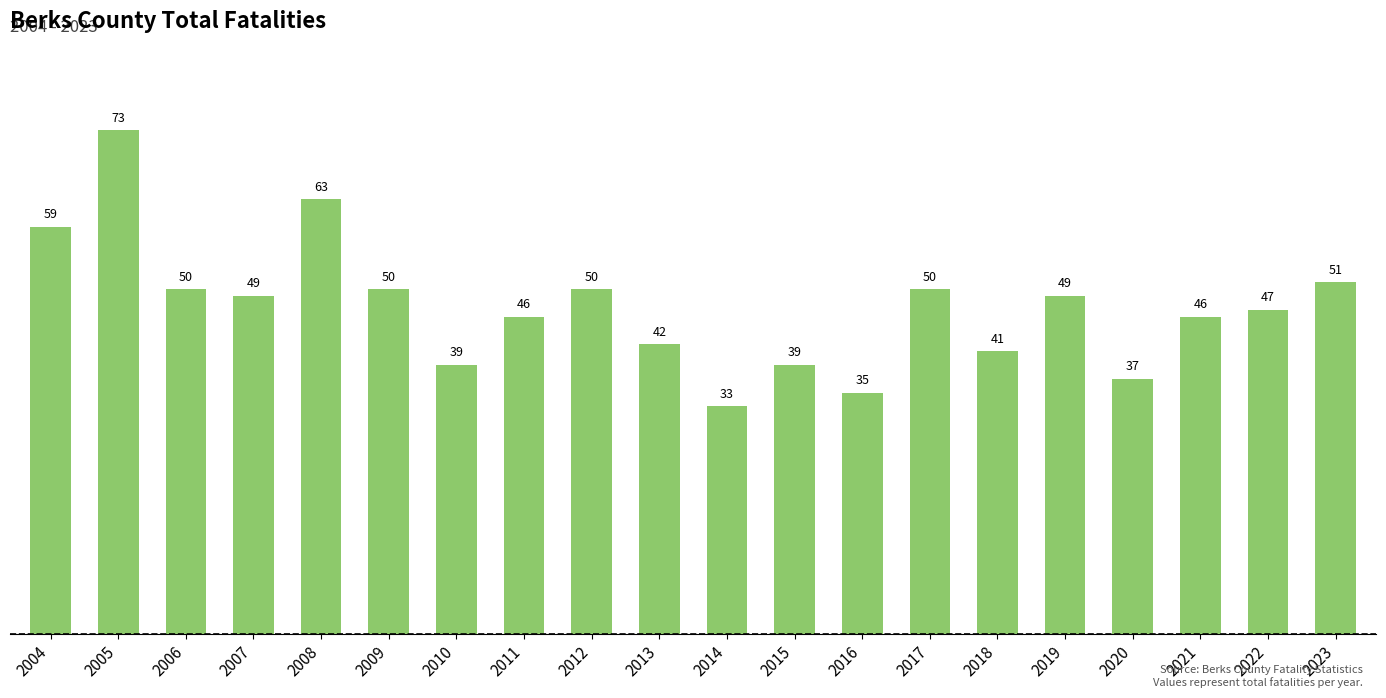

What value does the data have at 2020, to the nearest 5?

35